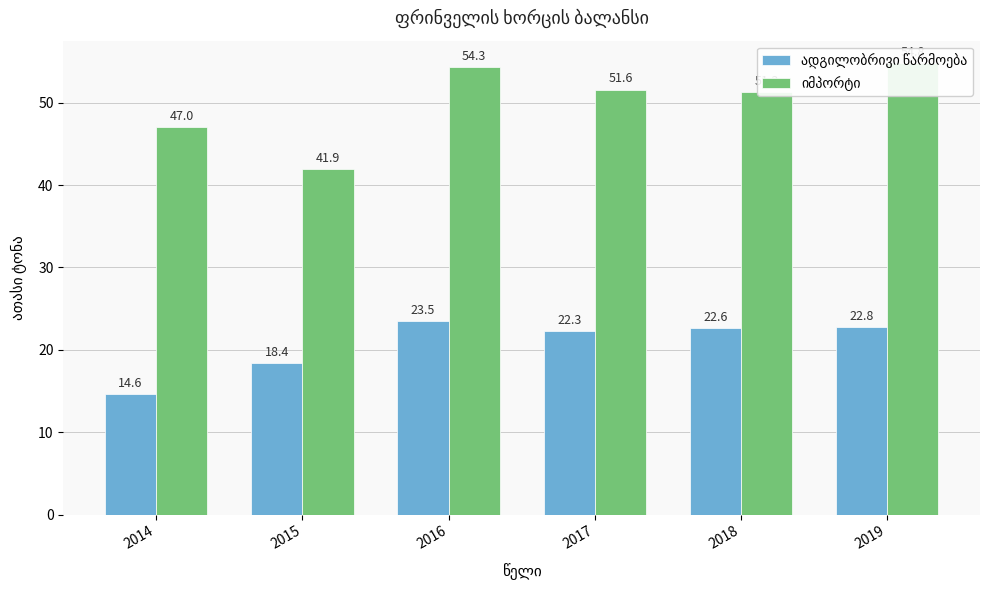

Which category has the lowest value in the ადგილობრივი წარმოება series?

2014